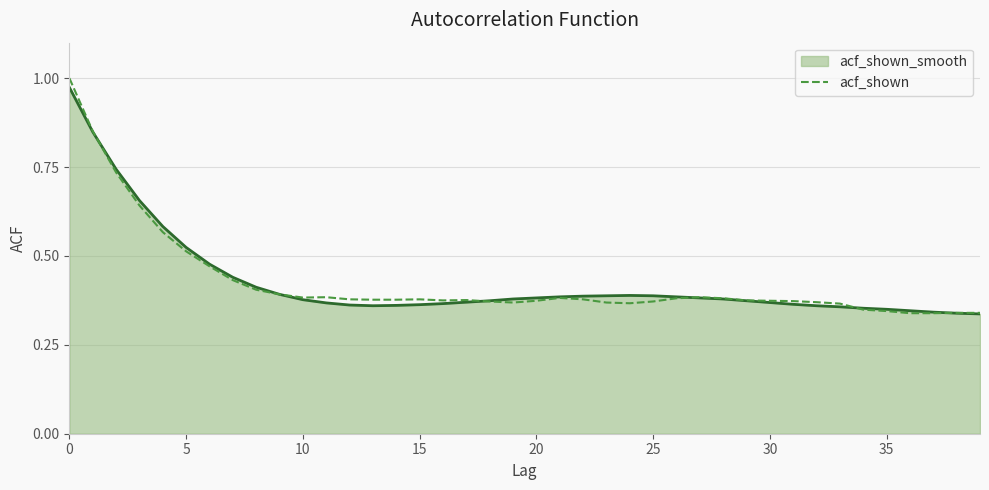

Which series has the largest range (max minus min)?

acf_shown